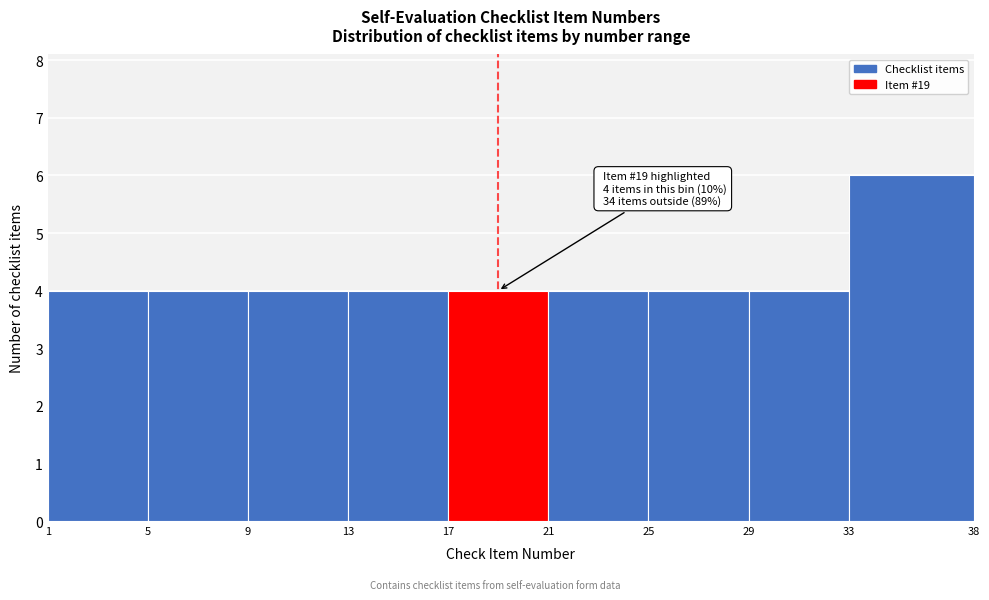

Which range on the x-axis has the tallest bar?

33 to 38